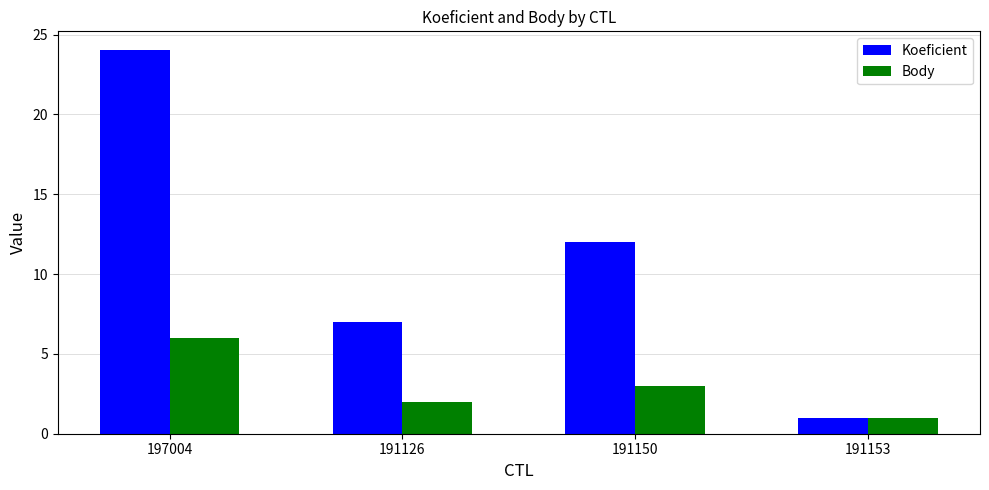

How many bars are there in total?

8